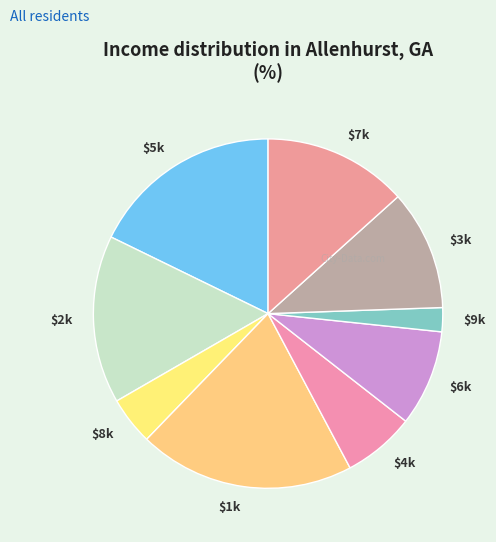

Is it true that $7k is 1% of the pie?

False